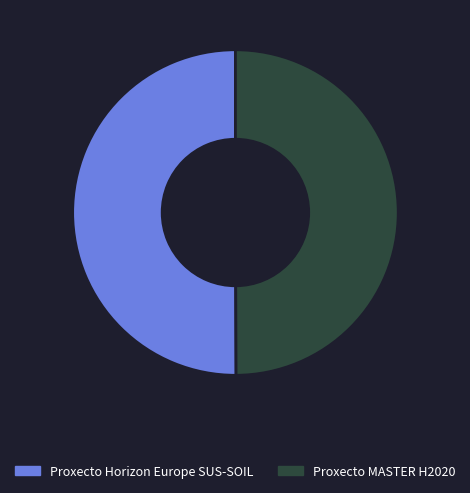

Do Proxecto MASTER H2020 and Proxecto Horizon Europe SUS-SOIL together represent more than half of the pie?

Yes